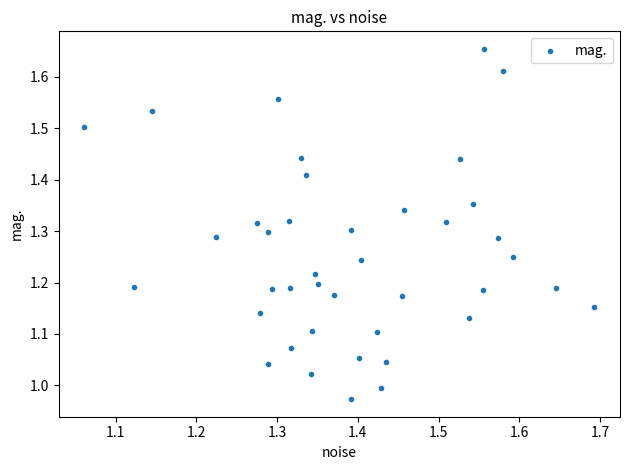

What is the range of X values (max minus min)?

0.6